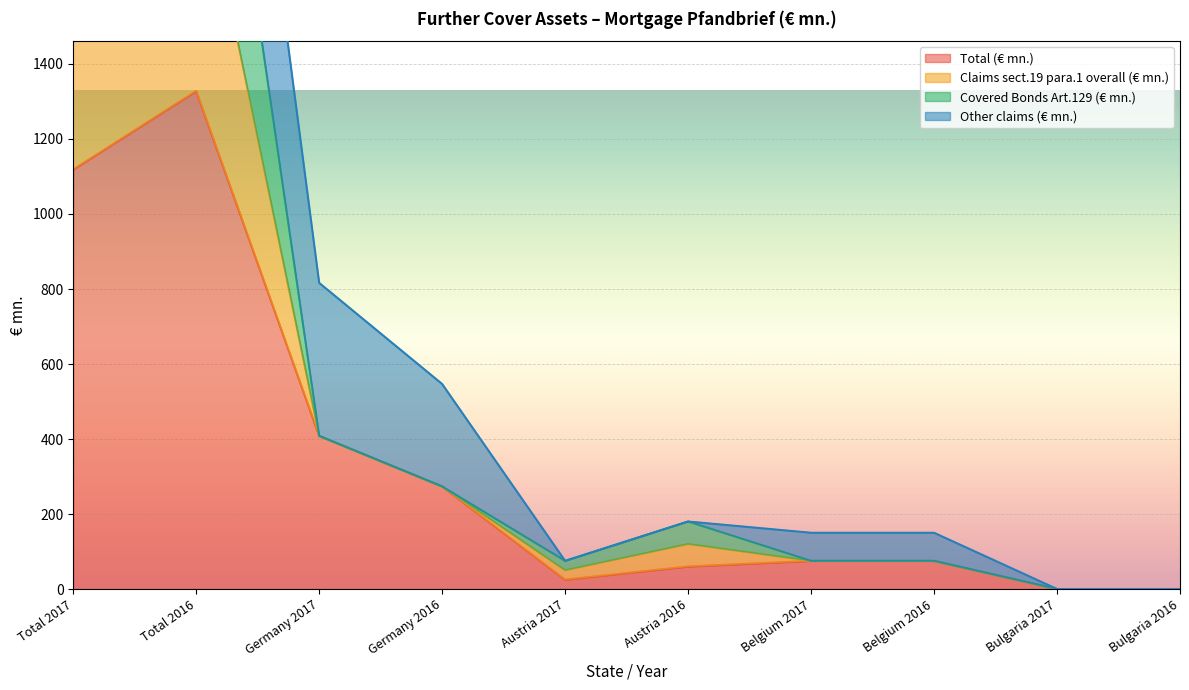

At which category does Claims sect.19 para.1 overall (€ mn.) reach its first local valley?

Austria 2017